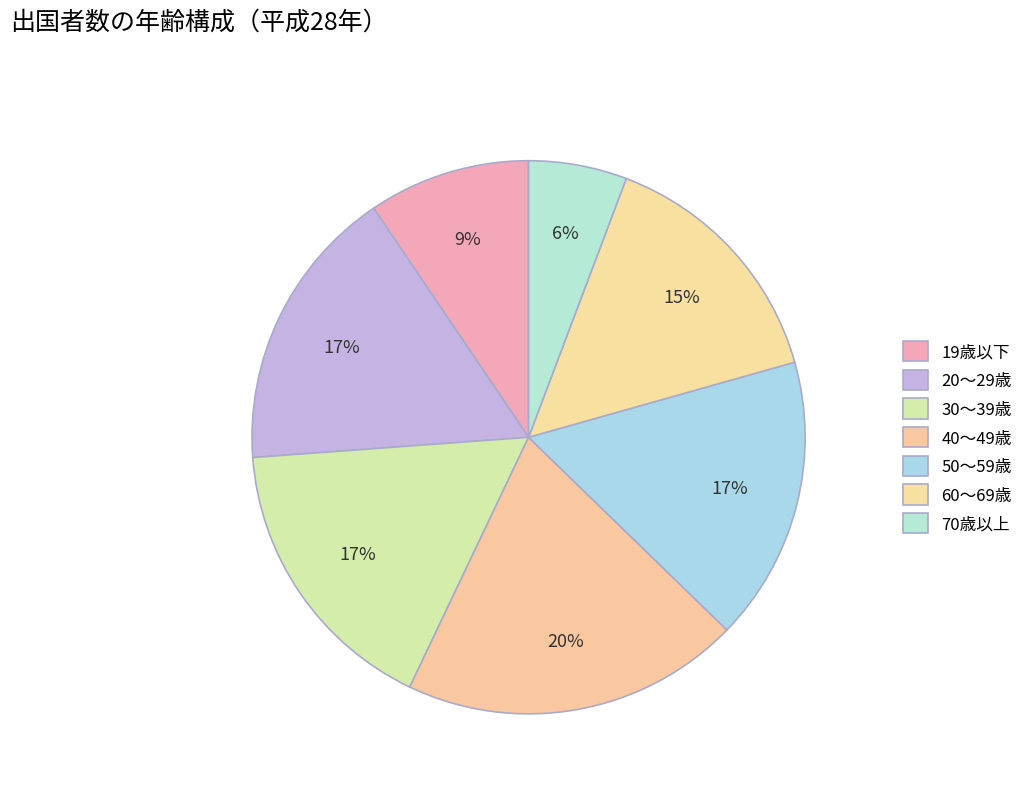

Between 30～39歳 and 50～59歳, which is larger?

30～39歳